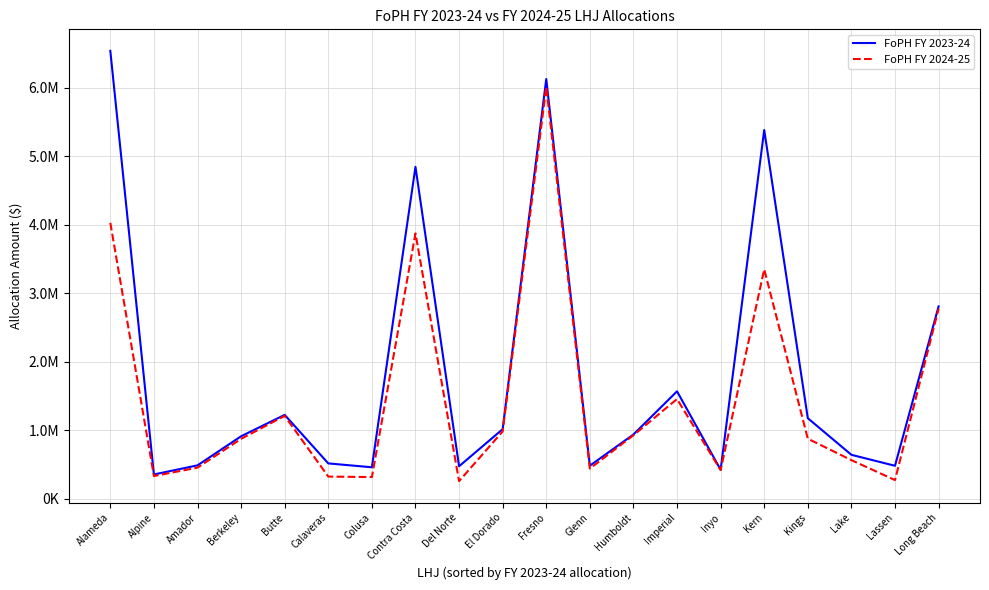

Does the chart display data point markers on the line(s)?

No